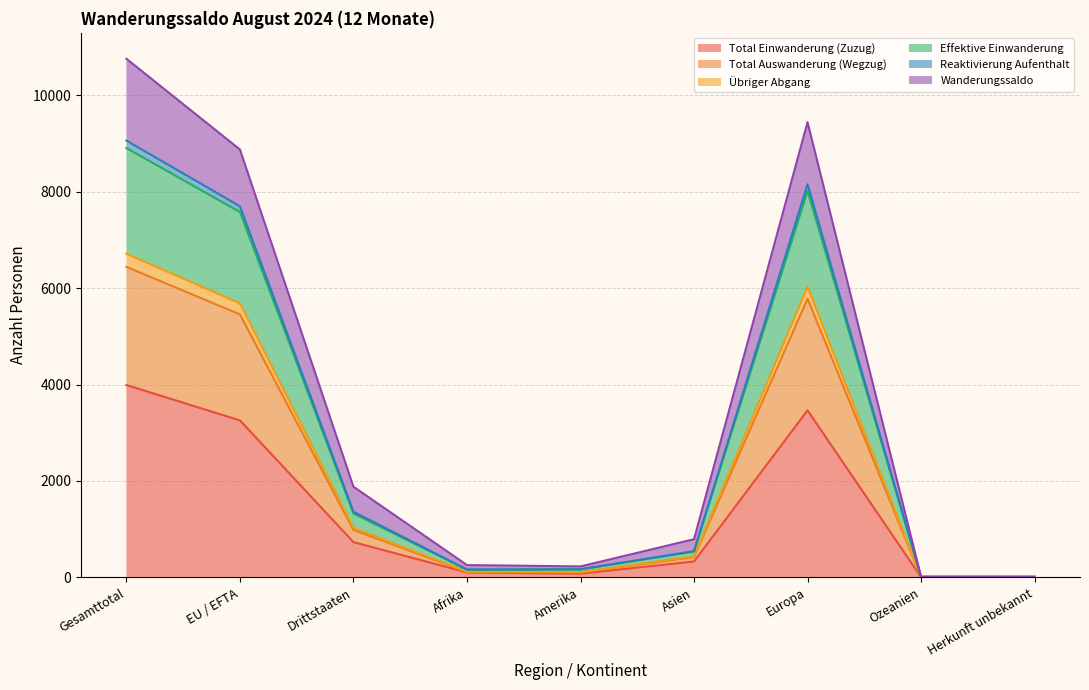

How many series are shown in this chart?

6